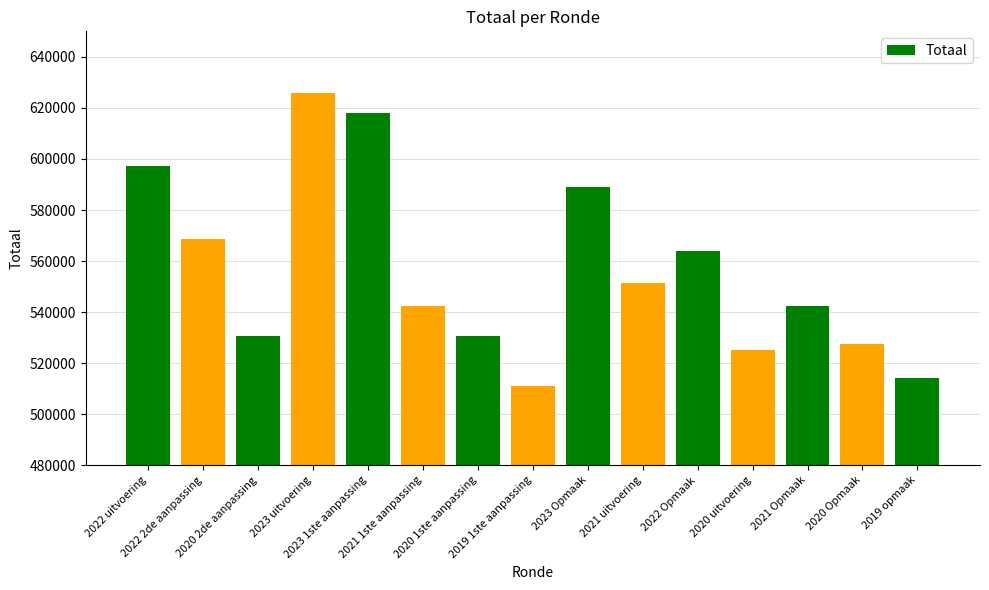

What is the difference between the maximum and second lowest values?

111855